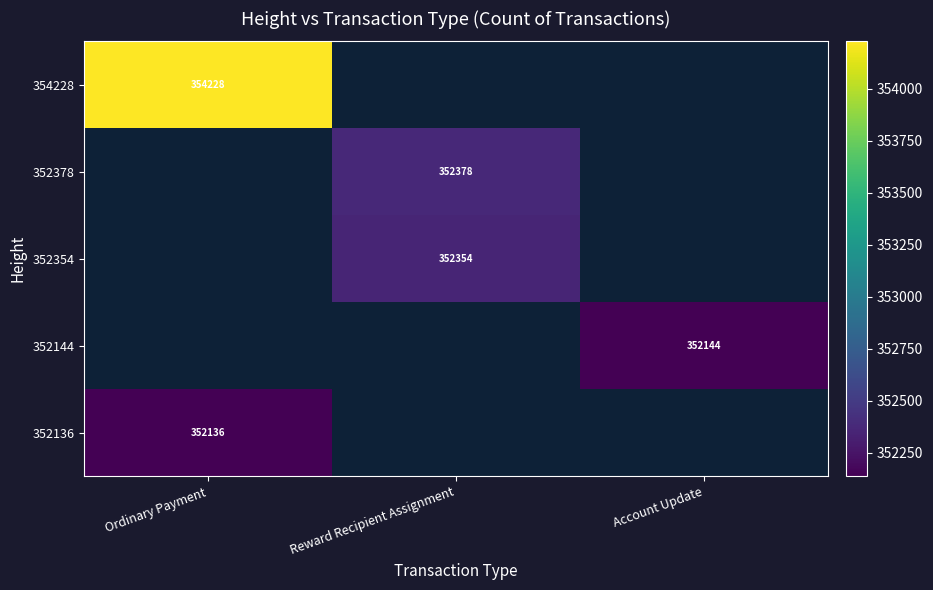

Is it true that 352354 equals 174705.5 at Reward Recipient Assignment?

False